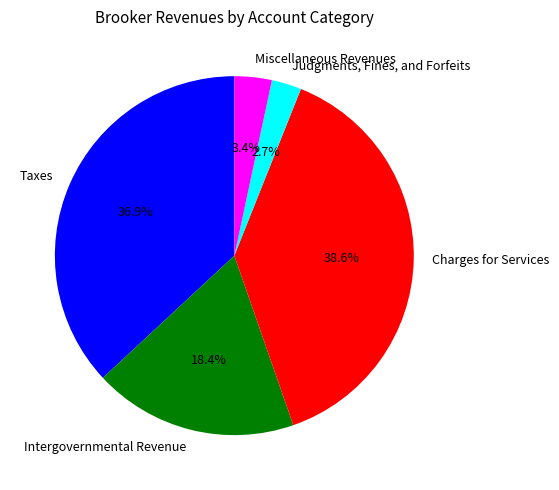

What percentage is NOT represented by Taxes?

63.1%